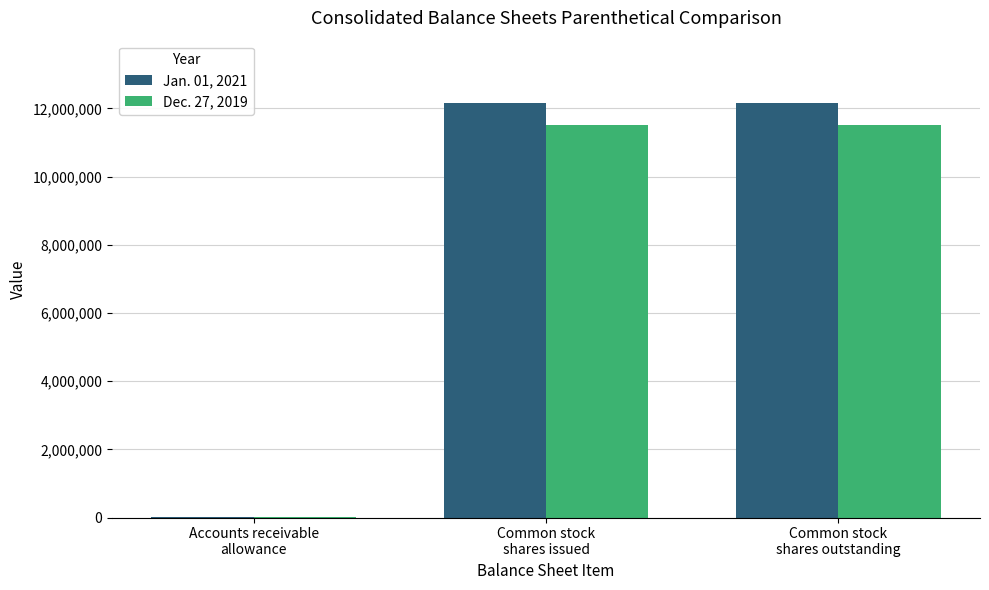

What are all the series names shown in the legend?

Jan. 01, 2021, Dec. 27, 2019